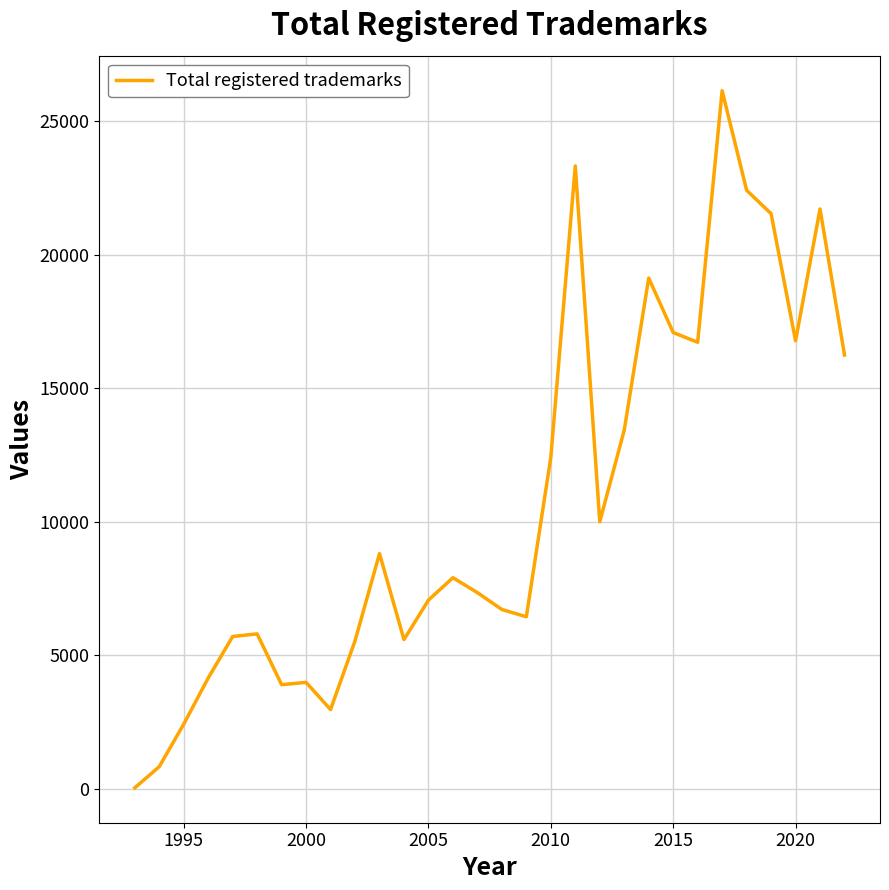

What is the difference between the maximum and minimum values?

26111